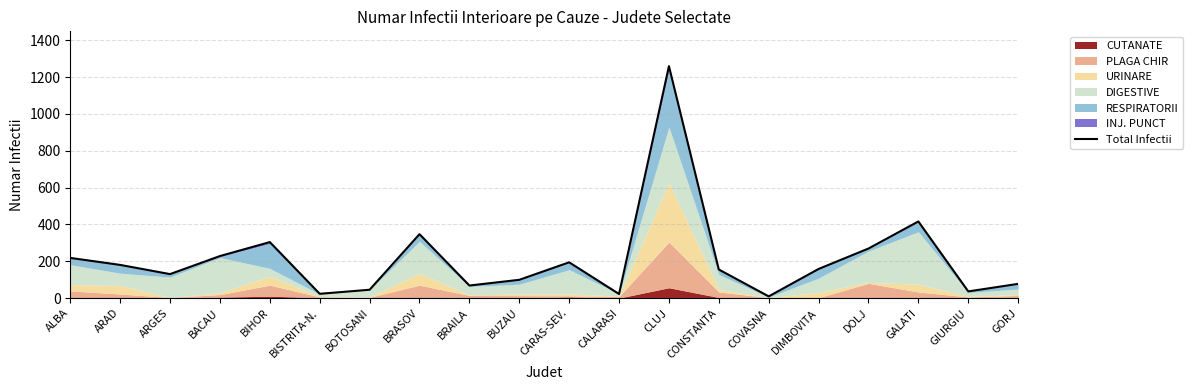

True or false: the data shows 177 at BUZAU.

False